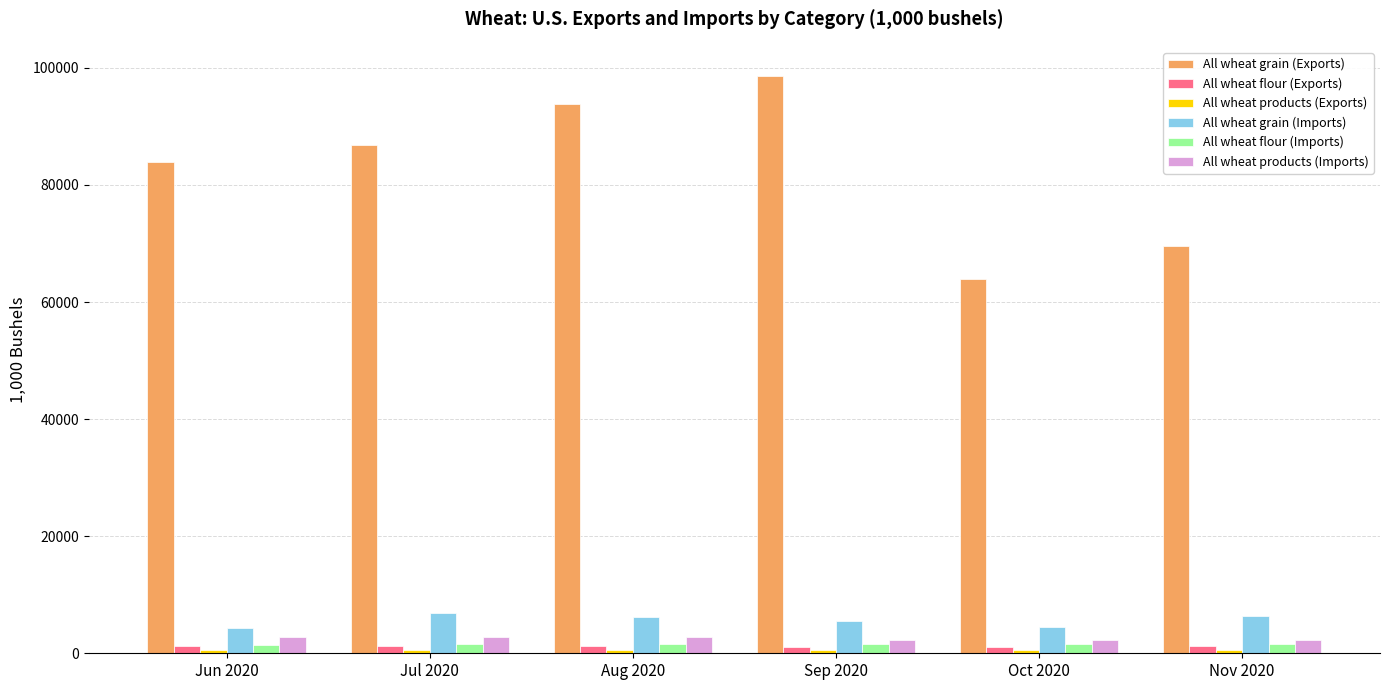

How many data points in All wheat flour (Exports) are less than 1211?

3